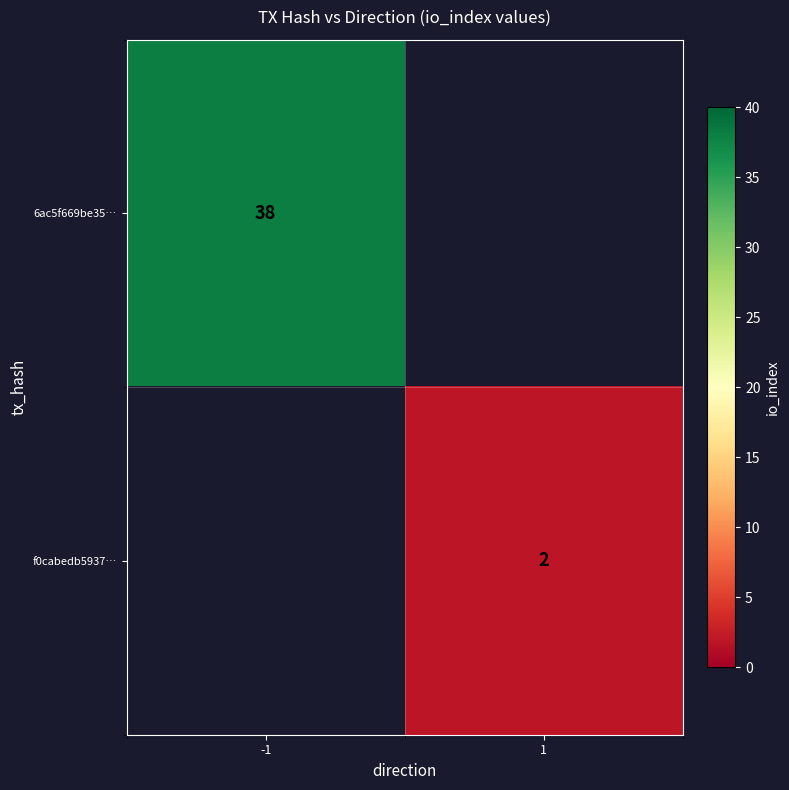

Is it true that f0cabedb5937… equals 2 at 1?

True